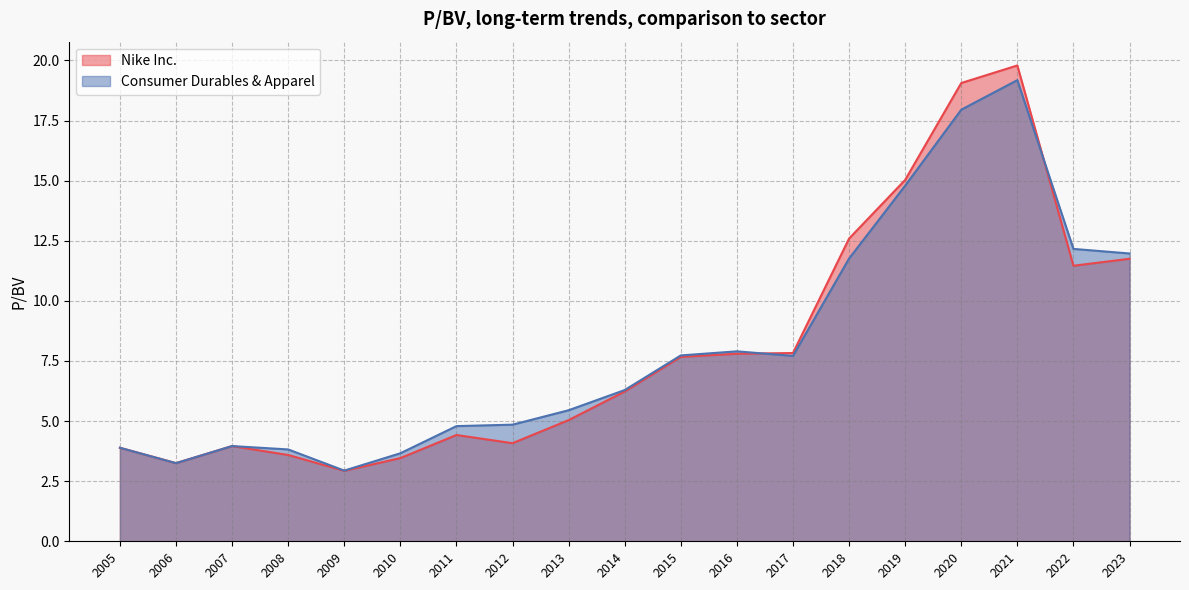

At which category is the sum across all series the highest?

2021